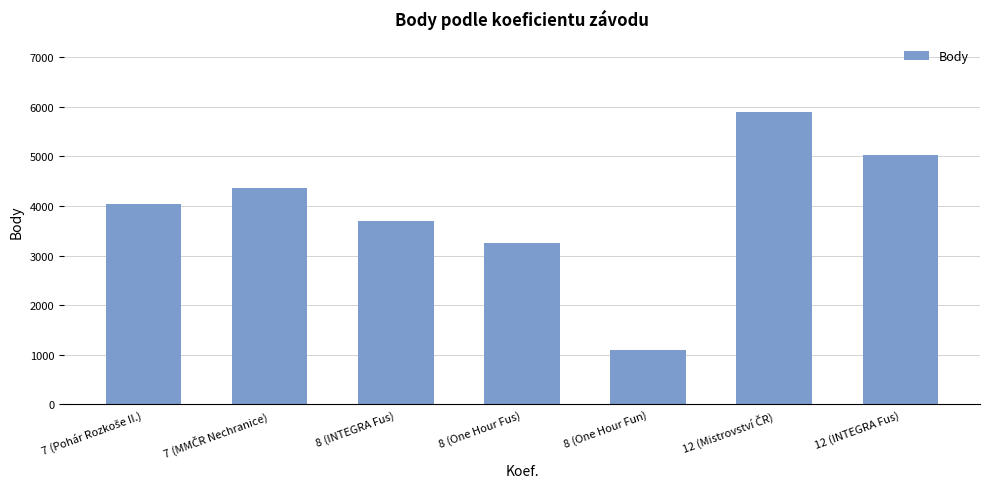

What is the approximate value at 12 (INTEGRA Fus)?

5021